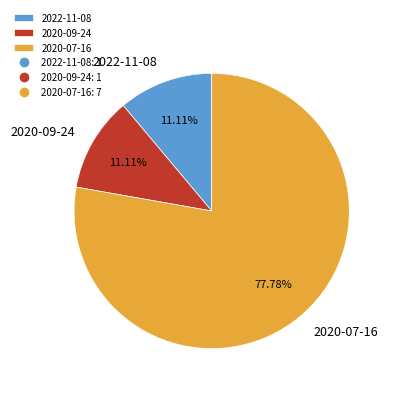

To the nearest percent, what is the combined percentage of 2022-11-08 and 2020-09-24?

22%